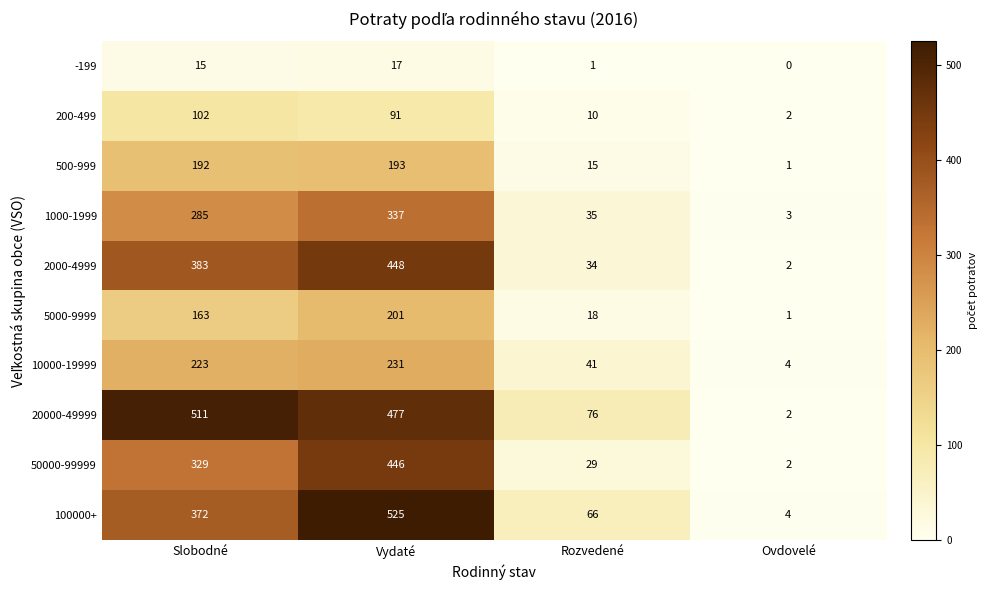

What is the greatest value displayed?

525